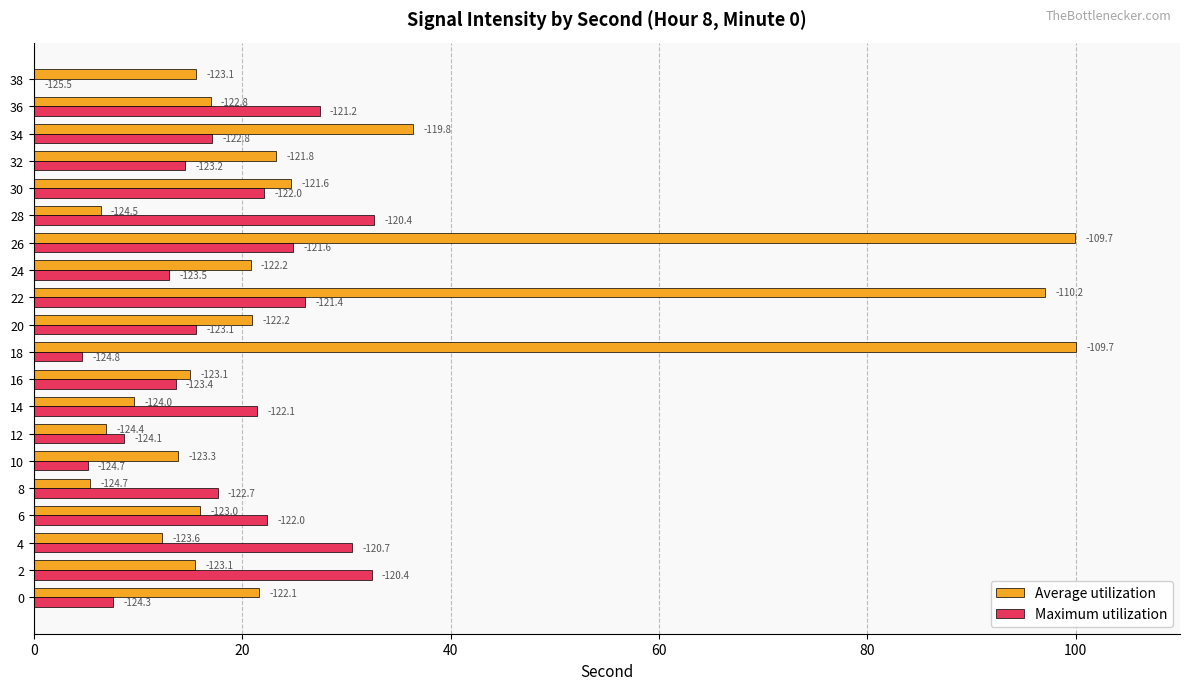

What are all the series names shown in the legend?

Average utilization, Maximum utilization